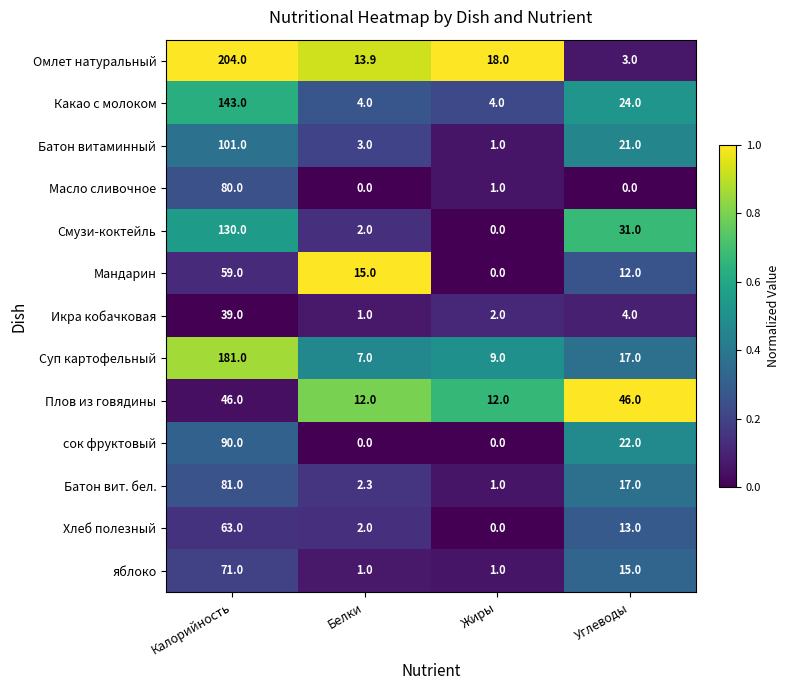

Is the value of Омлет натуральный at Белки greater than the value of Батон вит. бел. at Углеводы?

No